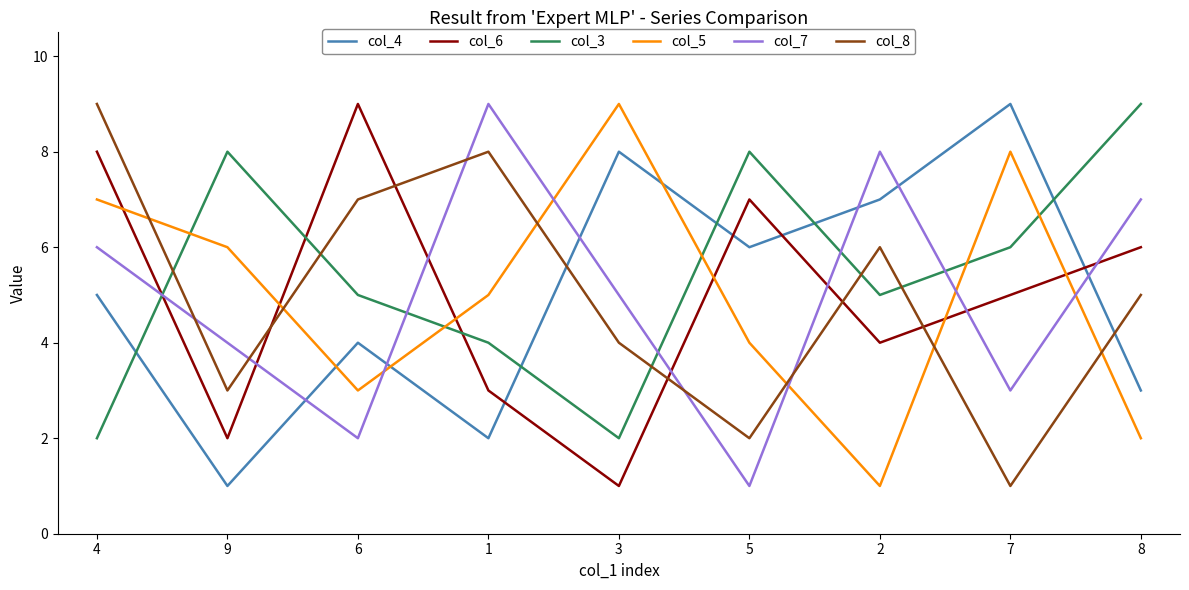

Reading left to right, extract all data points from this chart.

col_4: 5	1	4	2	8	6	7	9	3
col_6: 8	2	9	3	1	7	4	5	6
col_3: 2	8	5	4	2	8	5	6	9
col_5: 7	6	3	5	9	4	1	8	2
col_7: 6	4	2	9	5	1	8	3	7
col_8: 9	3	7	8	4	2	6	1	5